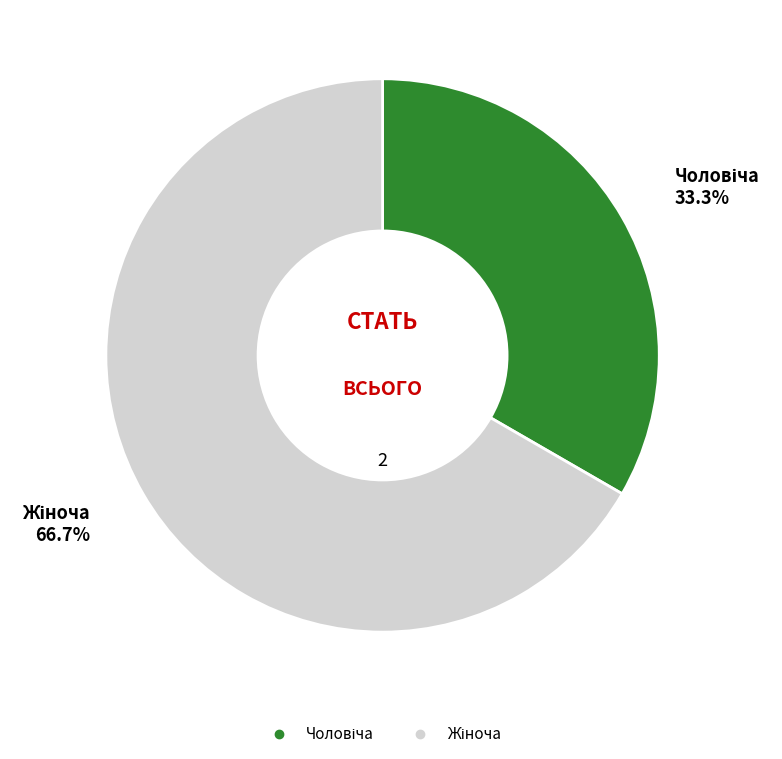

Is there any slice that represents more than half of the pie?

Yes